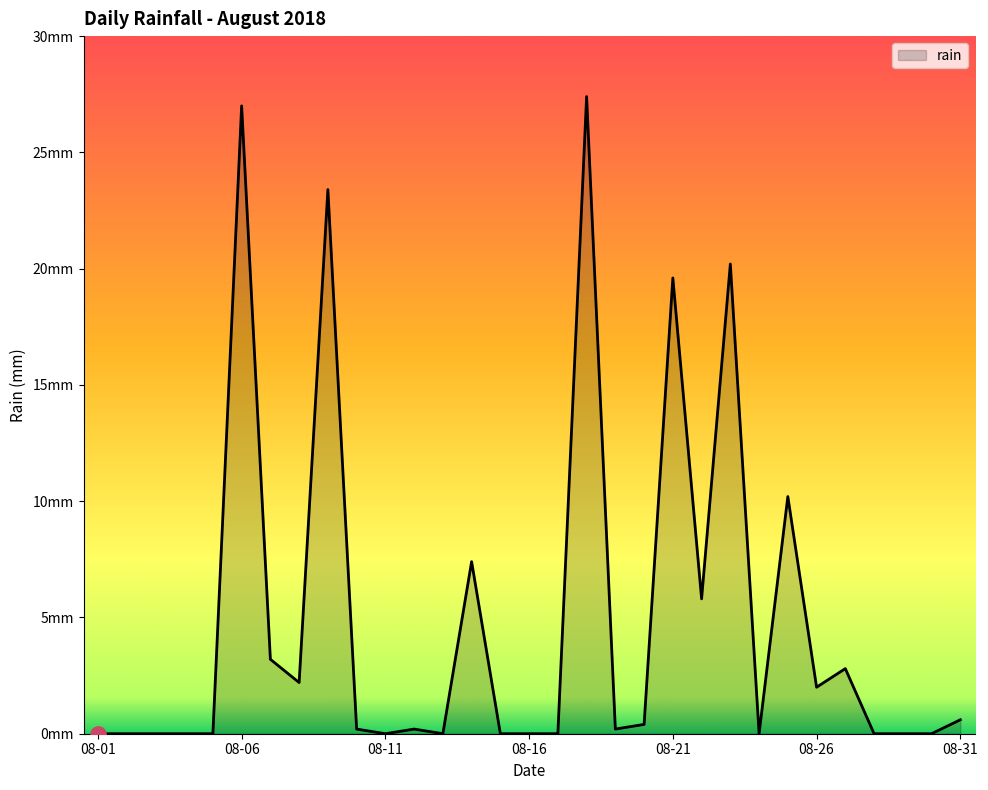

Does the chart have visible grid lines?

No